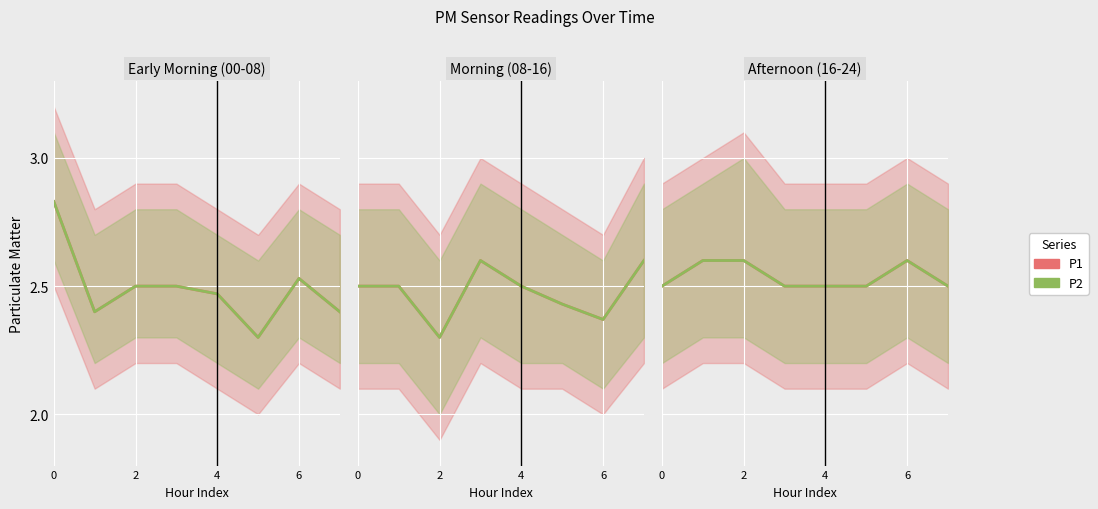

Is the value of P2 at 6 greater than the value of P1 at 5?

No